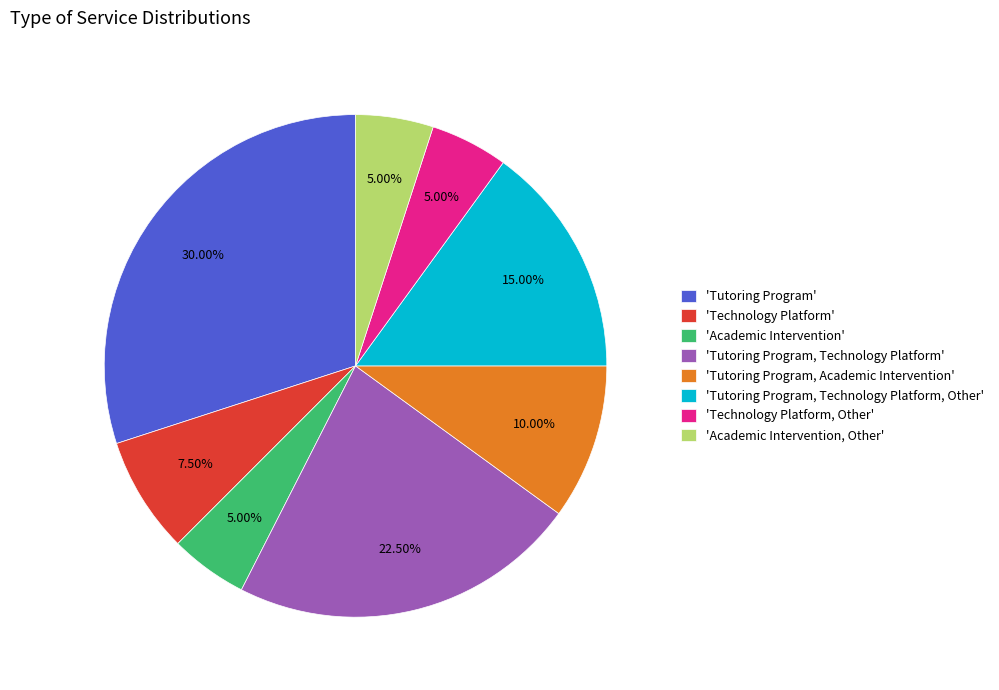

Which category has the biggest portion of the pie?

'Tutoring Program'